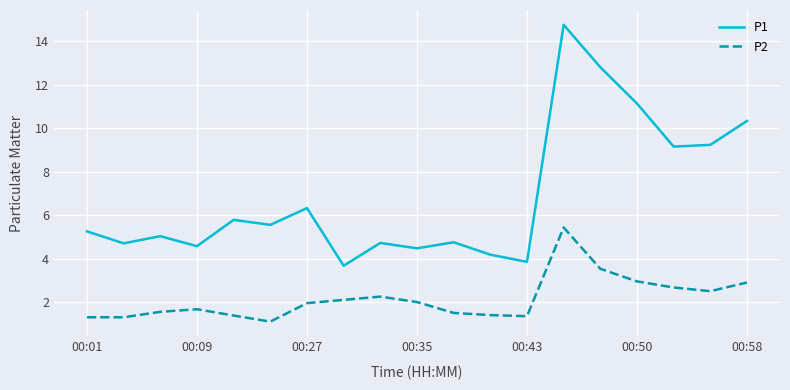

True or false: P2 has more than 0 interior local peaks.

True